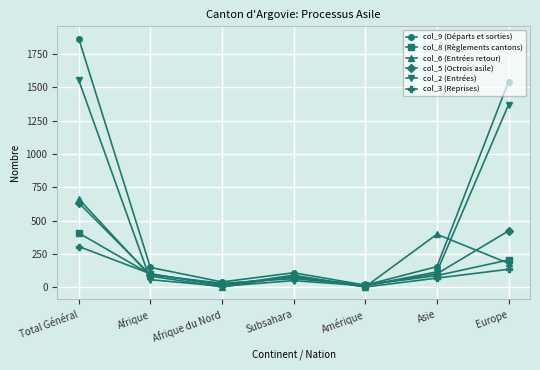

What is the label of the 1st point from the right?

Europe